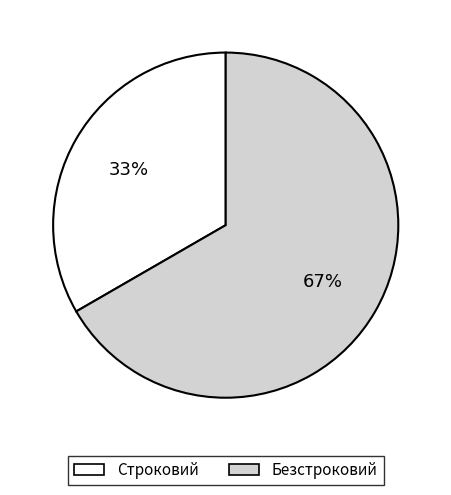

How many slices are in this pie chart?

2